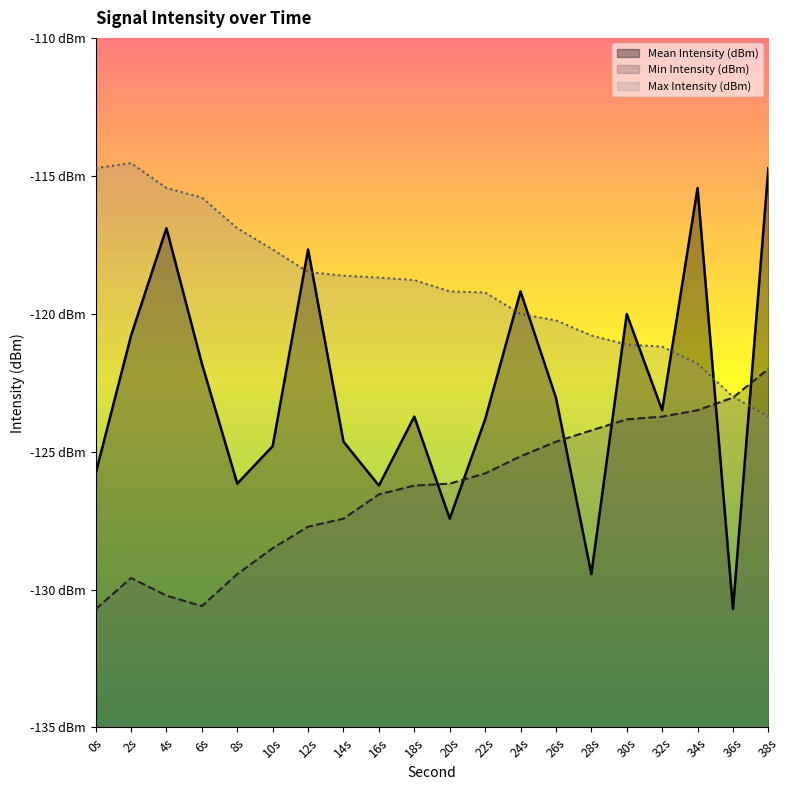

Which series changed the most between 0s and 8s?

Max Intensity (dBm)